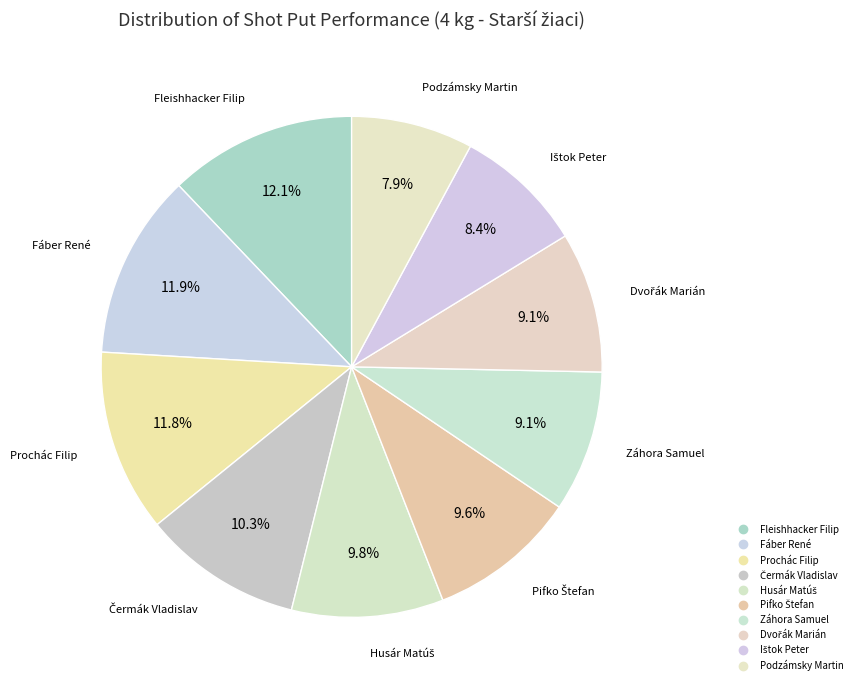

Which slice is the smallest?

Podzámsky Martin